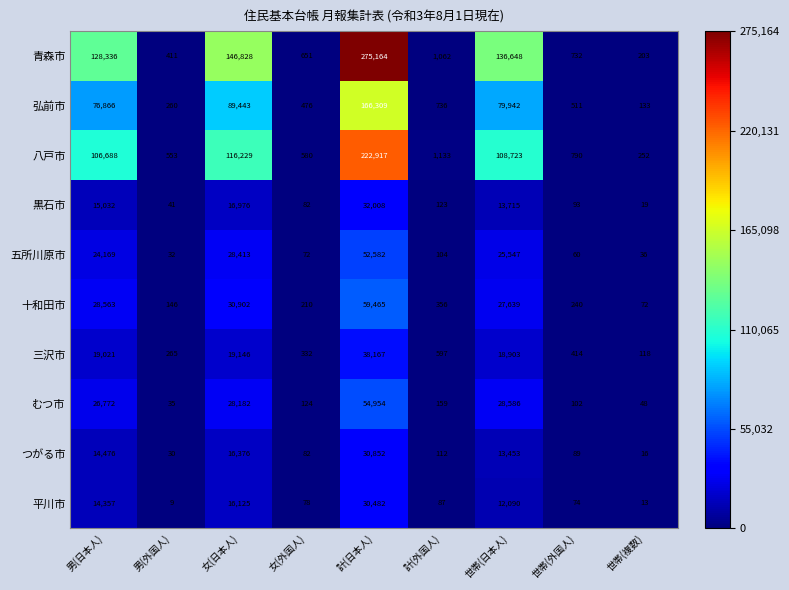

Rank the series by their maximum value, from highest to lowest.

青森市, 八戸市, 弘前市, 十和田市, むつ市, 五所川原市, 三沢市, 黒石市, つがる市, 平川市